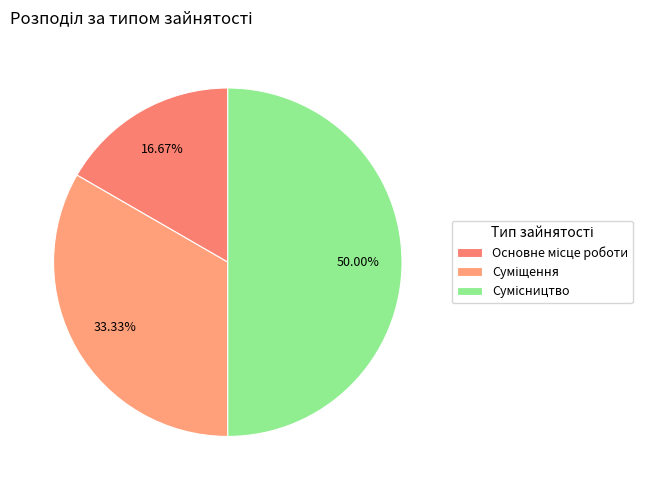

Rank the categories by value from lowest to highest.

Основне місце роботи, Суміщення, Сумісництво